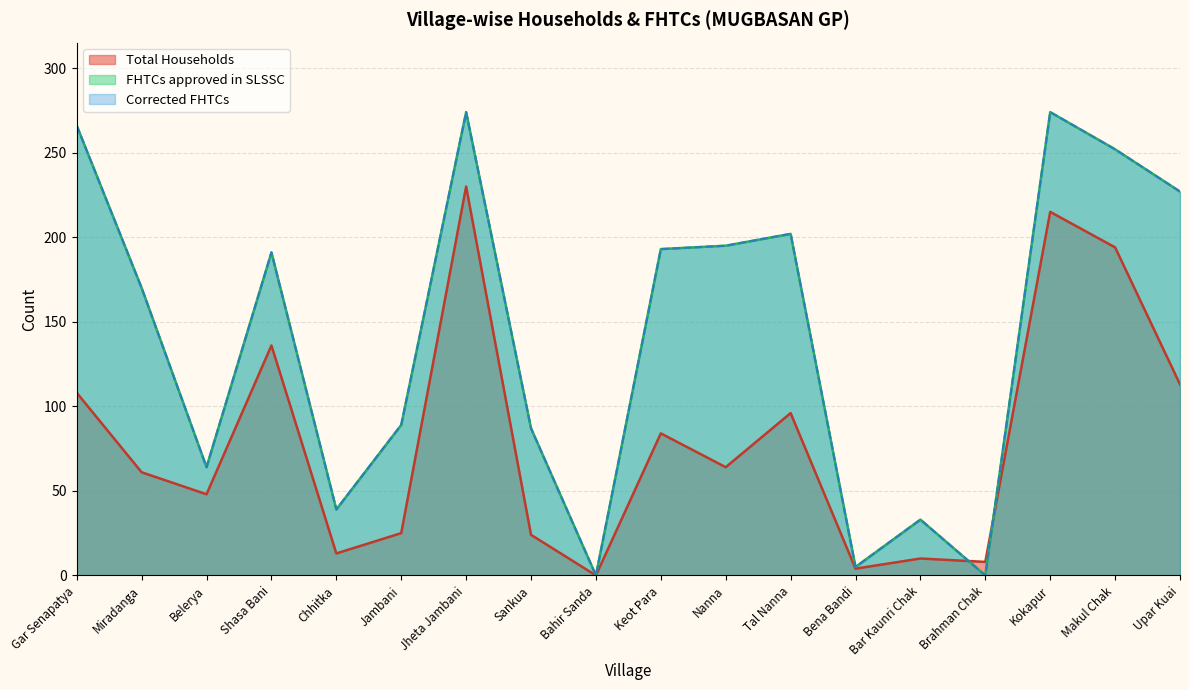

At which category does FHTCs approved in SLSSC reach its first local peak?

Shasa Bani